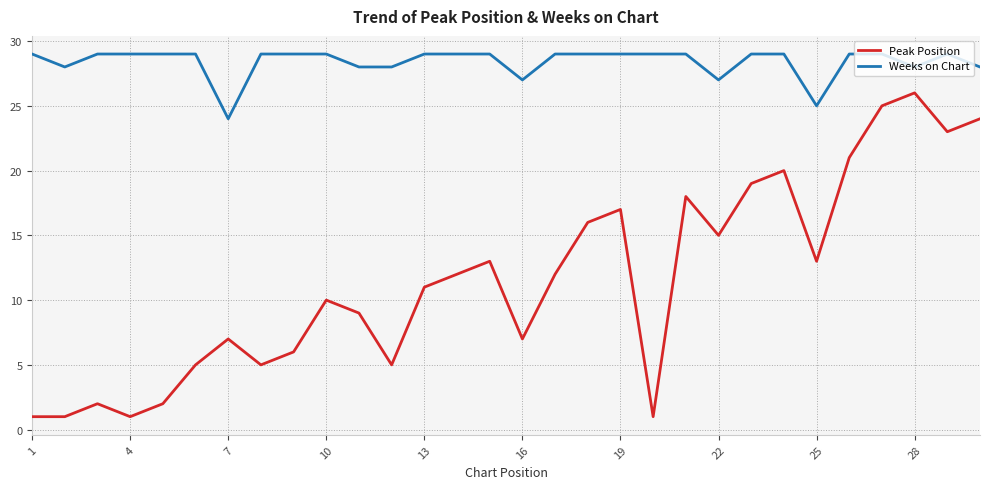

List the series in order of their peak value, highest first.

Weeks on Chart, Peak Position